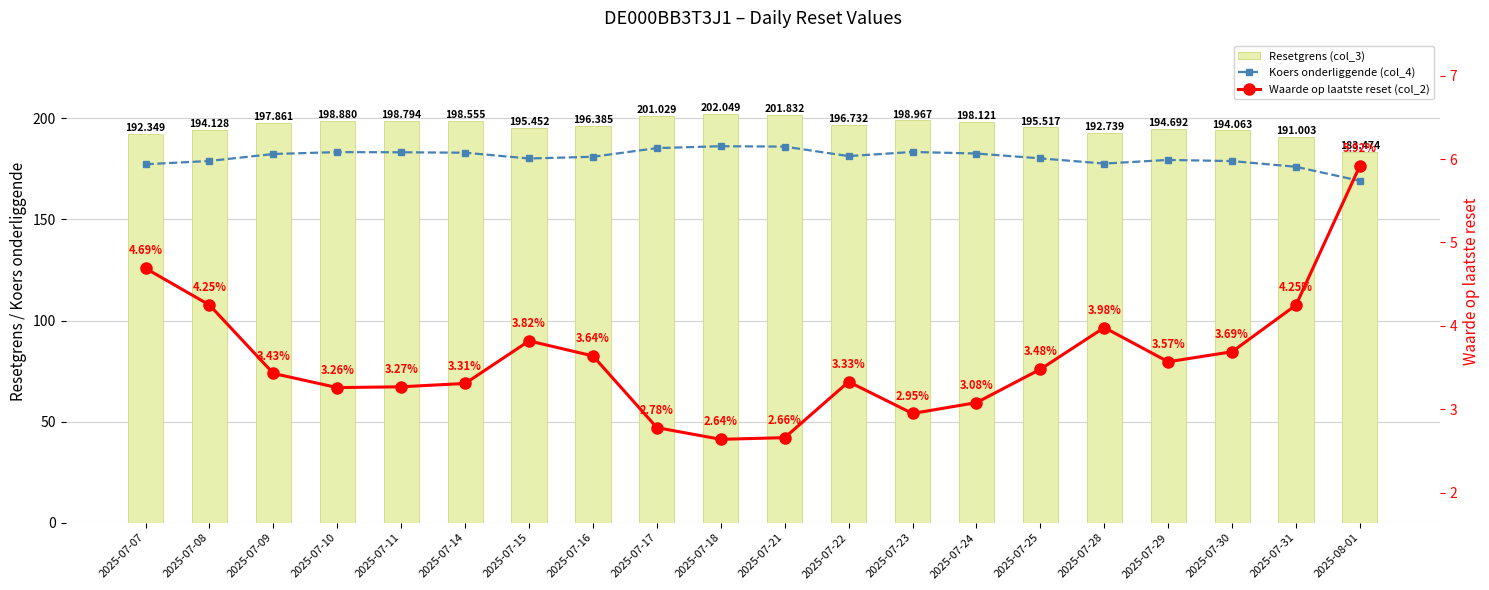

Is it true that Koers onderliggende (col_4) equals 178.9 at 2025-07-30?

True